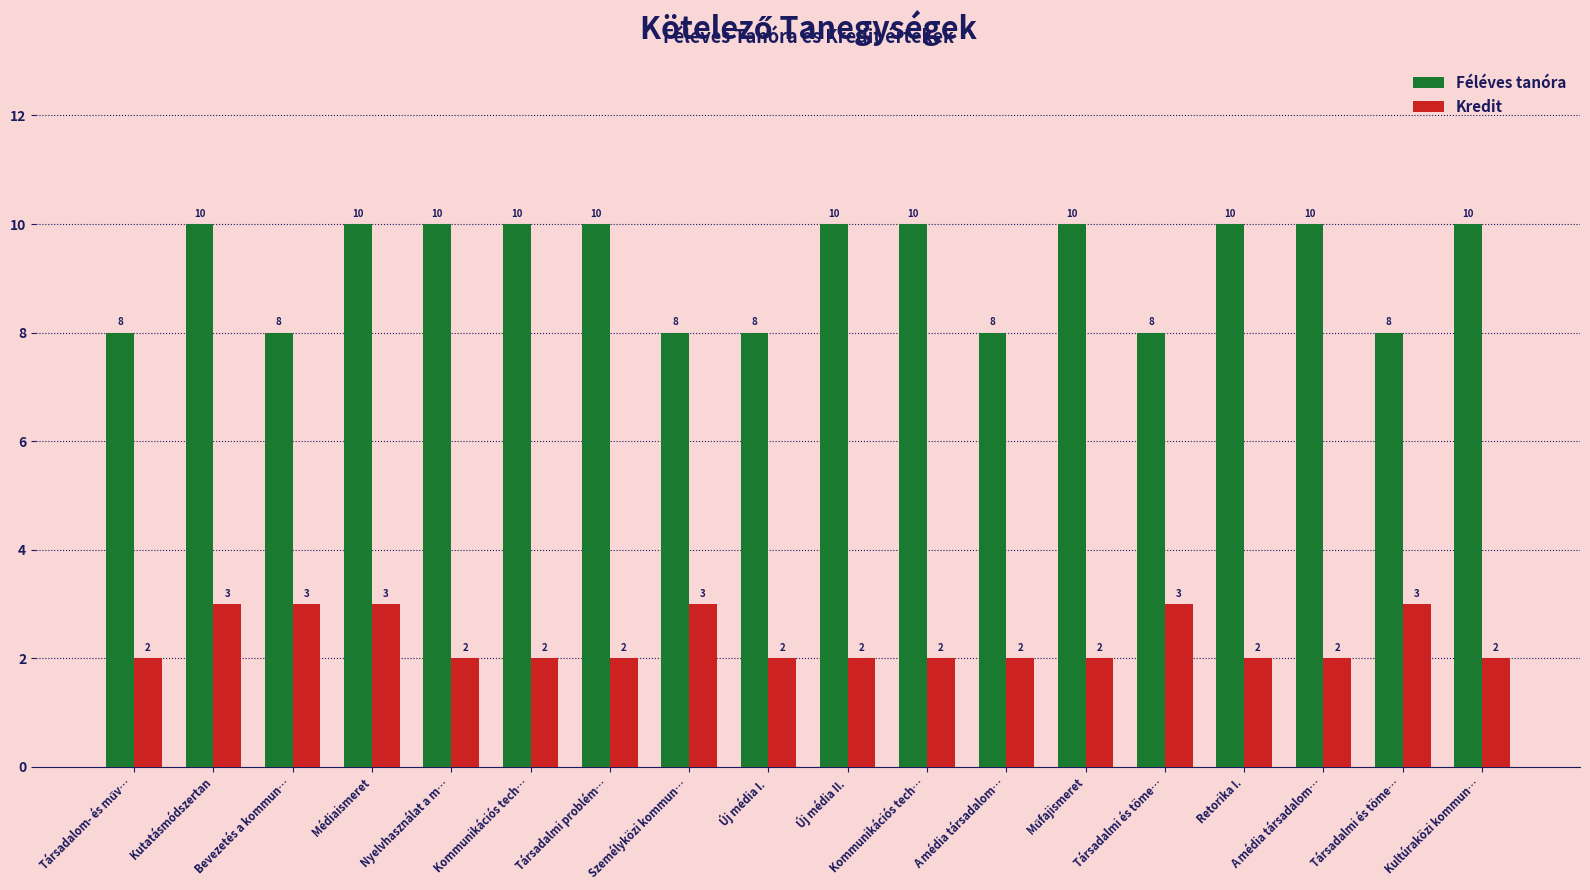

True or false: Féléves tanóra has a value of 4 at A média társadalom….

False